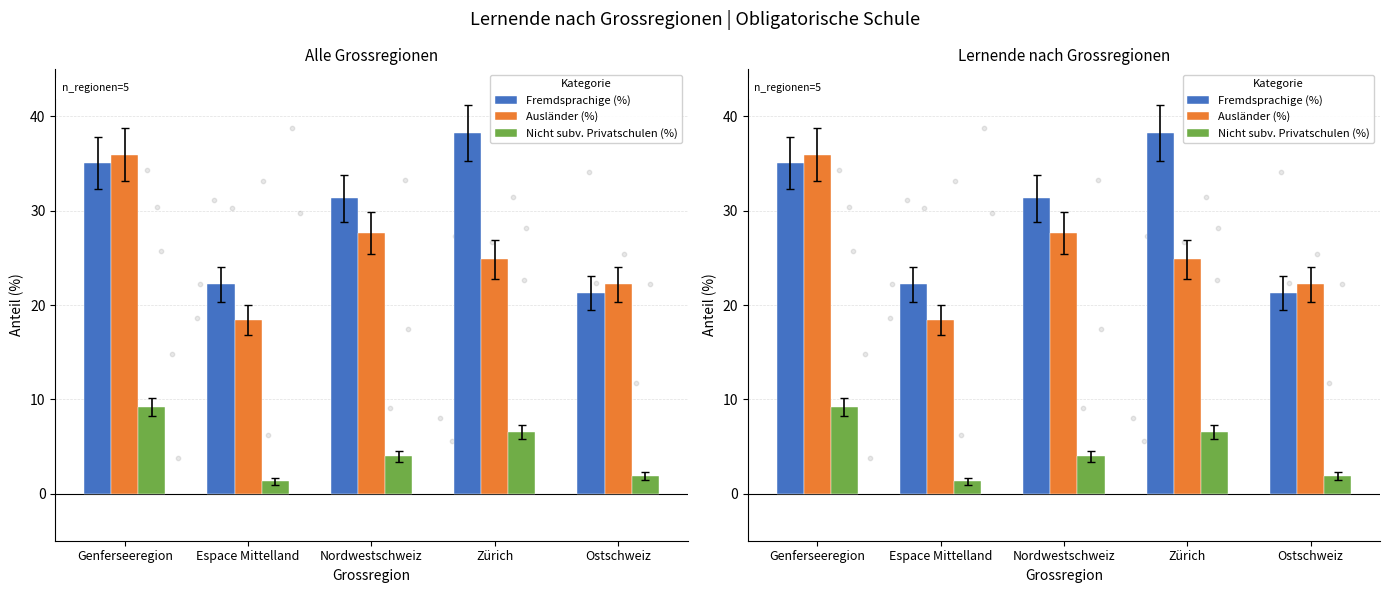

At how many categories does at least one series exceed 28?

3